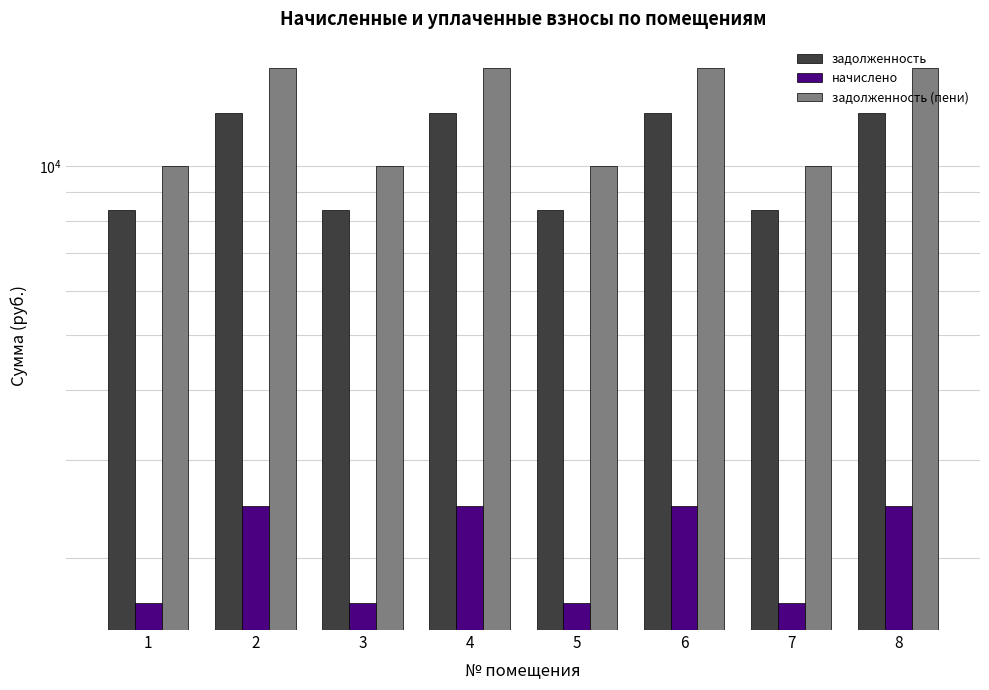

At 4, list the series in order from largest to smallest.

задолженность (пени), задолженность, начислено